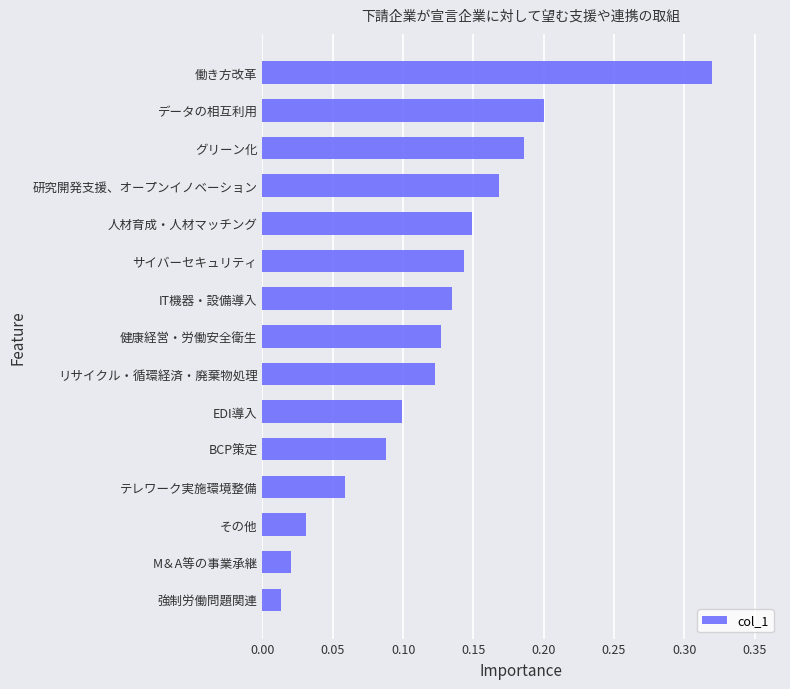

What is the sum of all values?

1.9